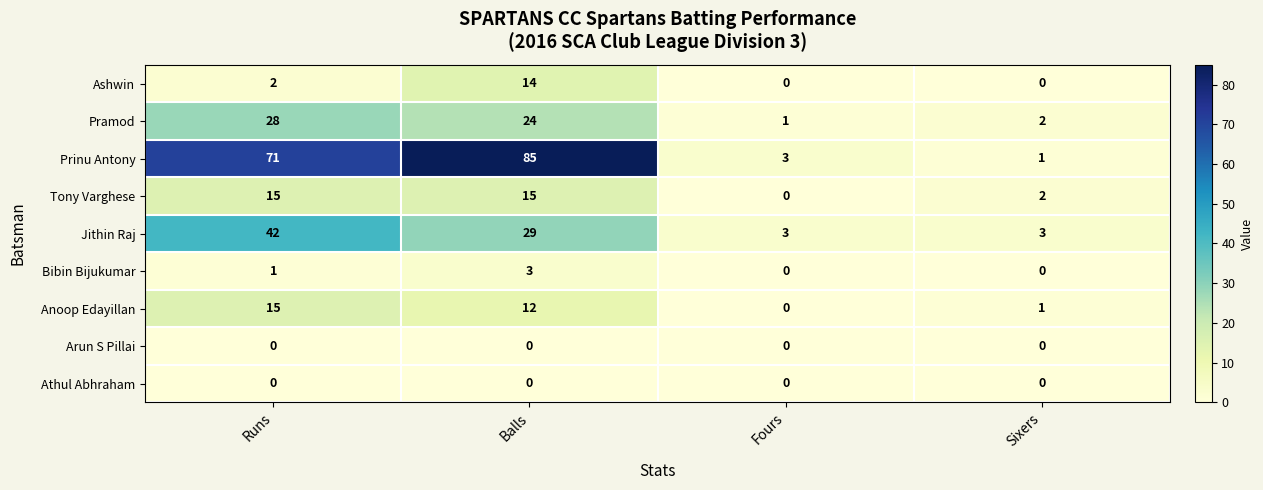

How many Tony Varghese values are between 2 and 15?

3